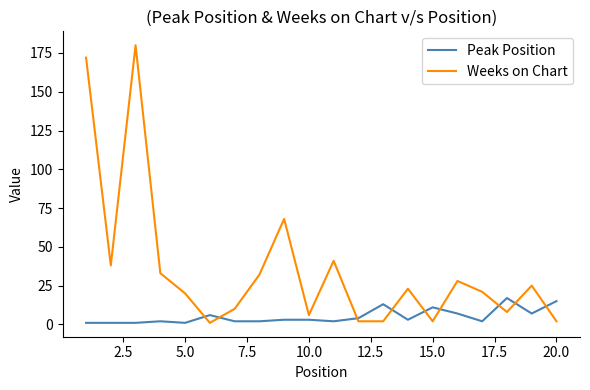

True or false: Peak Position and Weeks on Chart intersect in this chart.

True